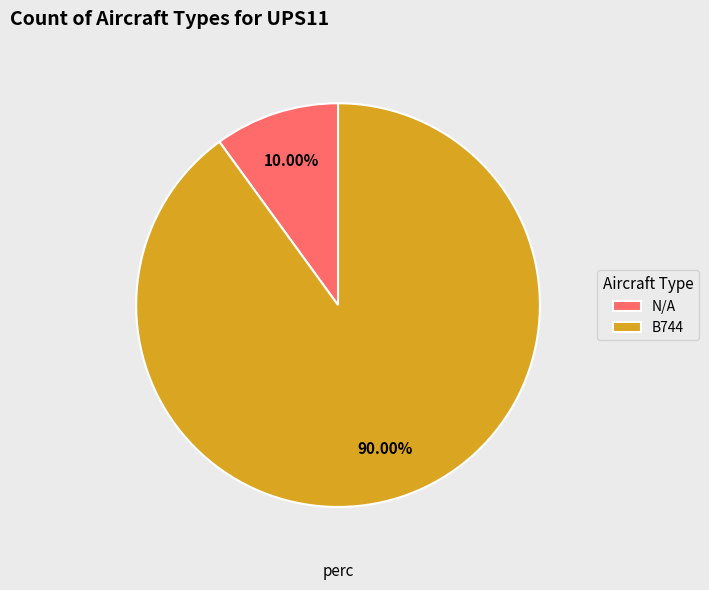

Which slice is the largest?

B744